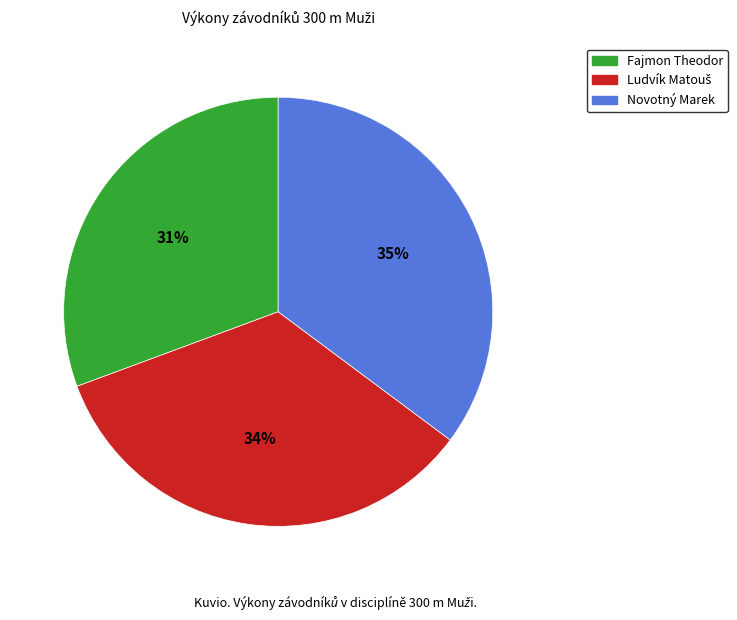

Is it true that Novotný Marek is 35% of the pie?

True